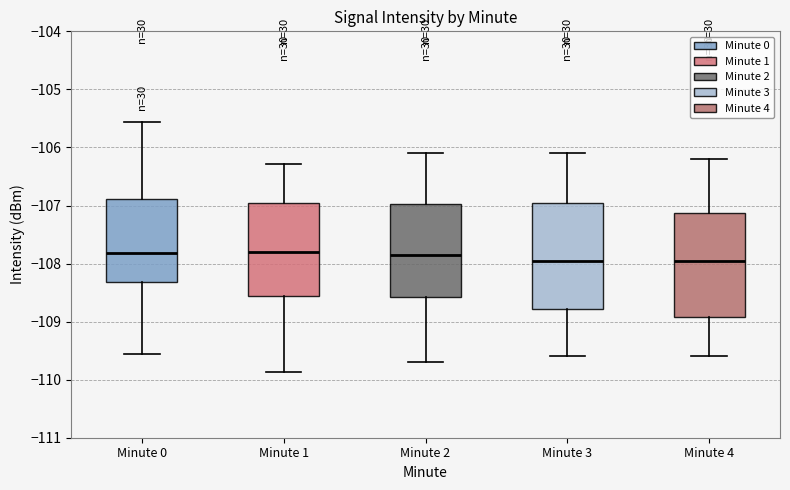

Where is the lower edge of the box for Minute 3 on the y-axis? The values are not printed on the chart, so give them approximately, as read against the axis.

-108.8